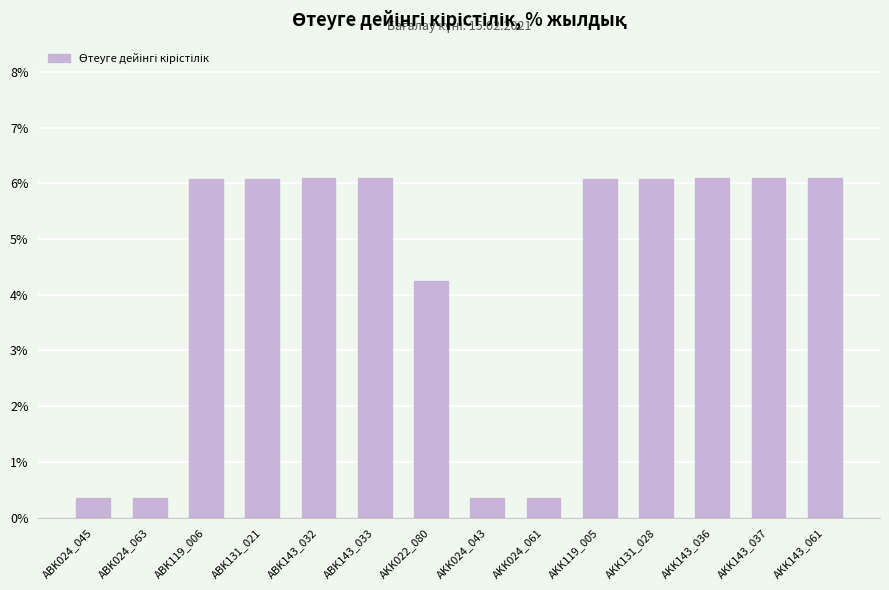

The value at ABK119_006 is 7.9. True or false?

False